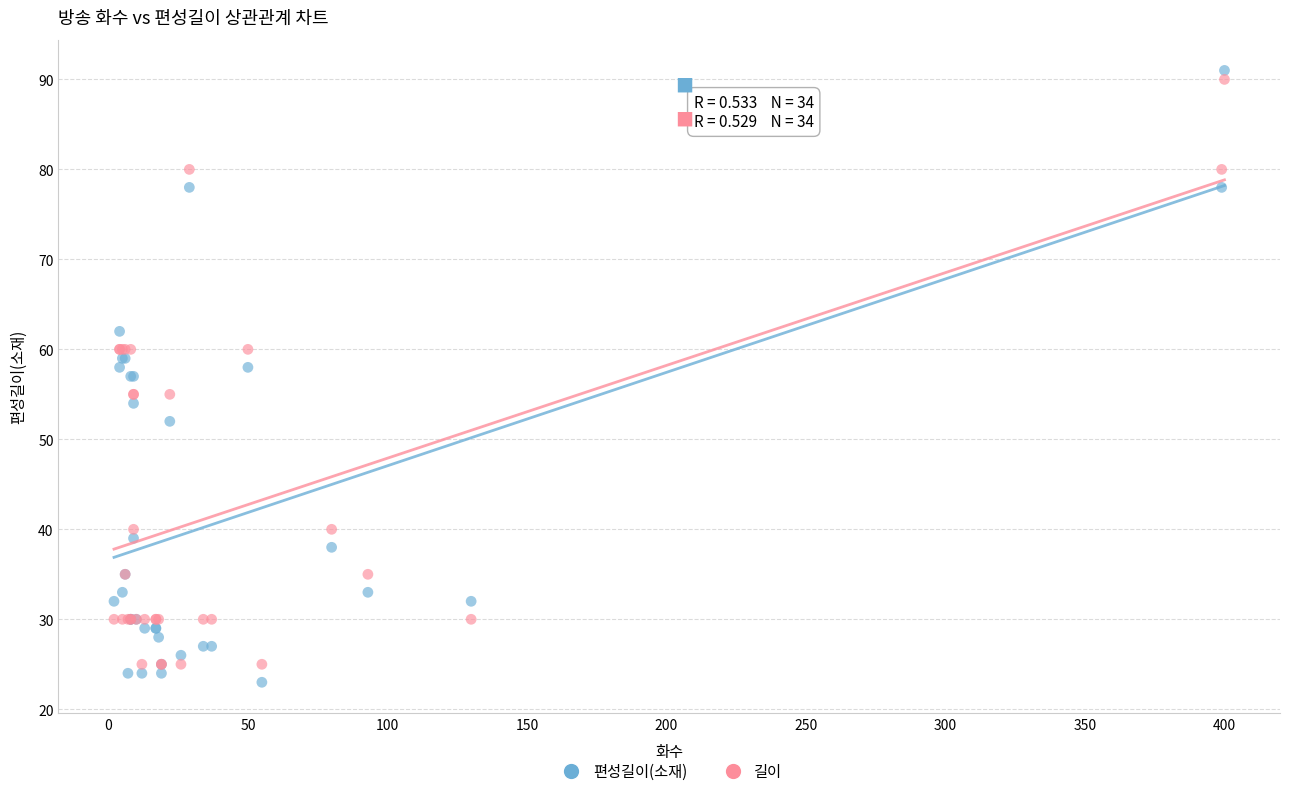

Which series has the widest spread of Y values?

편성길이(소재)